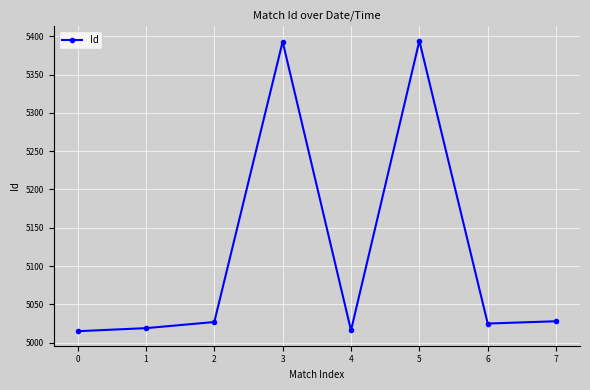

What is the maximum value shown in the chart?

5394